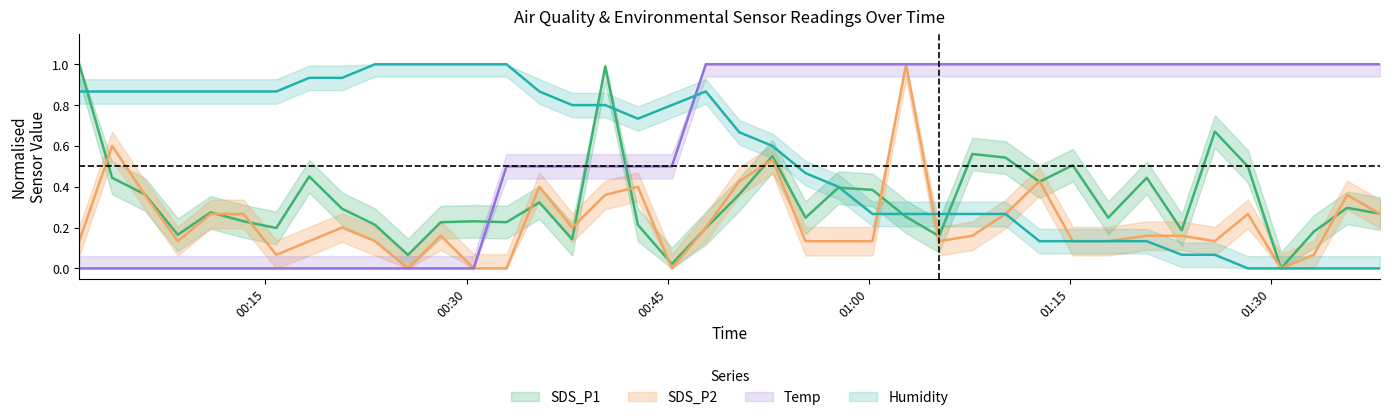

Reading left to right, list all the values displayed in this chart.

SDS_P1: 2021/05/22 00:01:07=1.0	2021/05/22 00:03:34=0.4	2021/05/22 00:06:01=0.4	2021/05/22 00:08:28=0.2	2021/05/22 00:10:55=0.3	2021/05/22 00:13:22=0.2	2021/05/22 00:15:49=0.2	2021/05/22 00:18:16=0.5	2021/05/22 00:20:43=0.3	2021/05/22 00:23:11=0.2	2021/05/22 00:25:38=0.1	2021/05/22 00:28:05=0.2	2021/05/22 00:30:32=0.2	2021/05/22 00:32:59=0.2	2021/05/22 00:35:26=0.3	2021/05/22 00:37:53=0.1	2021/05/22 00:40:21=1.0	2021/05/22 00:42:47=0.2	2021/05/22 00:45:19=0.0	2021/05/22 00:47:51=0.2	2021/05/22 00:50:21=0.4	2021/05/22 00:52:49=0.5	2021/05/22 00:55:17=0.2	2021/05/22 00:57:44=0.4	2021/05/22 01:00:17=0.4	2021/05/22 01:02:47=0.3	2021/05/22 01:05:15=0.2	2021/05/22 01:07:44=0.6	2021/05/22 01:10:12=0.5	2021/05/22 01:12:44=0.4	2021/05/22 01:15:13=0.5	2021/05/22 01:17:52=0.2	2021/05/22 01:20:44=0.4	2021/05/22 01:23:21=0.2	2021/05/22 01:25:49=0.7	2021/05/22 01:28:17=0.5	2021/05/22 01:30:45=0.0	2021/05/22 01:33:12=0.2	2021/05/22 01:35:41=0.3	2021/05/22 01:38:08=0.3
SDS_P2: 2021/05/22 00:01:07=0.1	2021/05/22 00:03:34=0.6	2021/05/22 00:06:01=0.4	2021/05/22 00:08:28=0.1	2021/05/22 00:10:55=0.3	2021/05/22 00:13:22=0.3	2021/05/22 00:15:49=0.1	2021/05/22 00:18:16=0.1	2021/05/22 00:20:43=0.2	2021/05/22 00:23:11=0.1	2021/05/22 00:25:38=0.0	2021/05/22 00:28:05=0.2	2021/05/22 00:30:32=0.0	2021/05/22 00:32:59=0.0	2021/05/22 00:35:26=0.4	2021/05/22 00:37:53=0.2	2021/05/22 00:40:21=0.4	2021/05/22 00:42:47=0.4	2021/05/22 00:45:19=0.0	2021/05/22 00:47:51=0.2	2021/05/22 00:50:21=0.4	2021/05/22 00:52:49=0.5	2021/05/22 00:55:17=0.1	2021/05/22 00:57:44=0.1	2021/05/22 01:00:17=0.1	2021/05/22 01:02:47=1.0	2021/05/22 01:05:15=0.1	2021/05/22 01:07:44=0.2	2021/05/22 01:10:12=0.3	2021/05/22 01:12:44=0.4	2021/05/22 01:15:13=0.1	2021/05/22 01:17:52=0.1	2021/05/22 01:20:44=0.2	2021/05/22 01:23:21=0.2	2021/05/22 01:25:49=0.1	2021/05/22 01:28:17=0.3	2021/05/22 01:30:45=0.0	2021/05/22 01:33:12=0.1	2021/05/22 01:35:41=0.4	2021/05/22 01:38:08=0.3
Temp: 2021/05/22 00:01:07=0.0	2021/05/22 00:03:34=0.0	2021/05/22 00:06:01=0.0	2021/05/22 00:08:28=0.0	2021/05/22 00:10:55=0.0	2021/05/22 00:13:22=0.0	2021/05/22 00:15:49=0.0	2021/05/22 00:18:16=0.0	2021/05/22 00:20:43=0.0	2021/05/22 00:23:11=0.0	2021/05/22 00:25:38=0.0	2021/05/22 00:28:05=0.0	2021/05/22 00:30:32=0.0	2021/05/22 00:32:59=0.5	2021/05/22 00:35:26=0.5	2021/05/22 00:37:53=0.5	2021/05/22 00:40:21=0.5	2021/05/22 00:42:47=0.5	2021/05/22 00:45:19=0.5	2021/05/22 00:47:51=1.0	2021/05/22 00:50:21=1.0	2021/05/22 00:52:49=1.0	2021/05/22 00:55:17=1.0	2021/05/22 00:57:44=1.0	2021/05/22 01:00:17=1.0	2021/05/22 01:02:47=1.0	2021/05/22 01:05:15=1.0	2021/05/22 01:07:44=1.0	2021/05/22 01:10:12=1.0	2021/05/22 01:12:44=1.0	2021/05/22 01:15:13=1.0	2021/05/22 01:17:52=1.0	2021/05/22 01:20:44=1.0	2021/05/22 01:23:21=1.0	2021/05/22 01:25:49=1.0	2021/05/22 01:28:17=1.0	2021/05/22 01:30:45=1.0	2021/05/22 01:33:12=1.0	2021/05/22 01:35:41=1.0	2021/05/22 01:38:08=1.0
Humidity: 2021/05/22 00:01:07=0.9	2021/05/22 00:03:34=0.9	2021/05/22 00:06:01=0.9	2021/05/22 00:08:28=0.9	2021/05/22 00:10:55=0.9	2021/05/22 00:13:22=0.9	2021/05/22 00:15:49=0.9	2021/05/22 00:18:16=0.9	2021/05/22 00:20:43=0.9	2021/05/22 00:23:11=1.0	2021/05/22 00:25:38=1.0	2021/05/22 00:28:05=1.0	2021/05/22 00:30:32=1.0	2021/05/22 00:32:59=1.0	2021/05/22 00:35:26=0.9	2021/05/22 00:37:53=0.8	2021/05/22 00:40:21=0.8	2021/05/22 00:42:47=0.7	2021/05/22 00:45:19=0.8	2021/05/22 00:47:51=0.9	2021/05/22 00:50:21=0.7	2021/05/22 00:52:49=0.6	2021/05/22 00:55:17=0.5	2021/05/22 00:57:44=0.4	2021/05/22 01:00:17=0.3	2021/05/22 01:02:47=0.3	2021/05/22 01:05:15=0.3	2021/05/22 01:07:44=0.3	2021/05/22 01:10:12=0.3	2021/05/22 01:12:44=0.1	2021/05/22 01:15:13=0.1	2021/05/22 01:17:52=0.1	2021/05/22 01:20:44=0.1	2021/05/22 01:23:21=0.1	2021/05/22 01:25:49=0.1	2021/05/22 01:28:17=0.0	2021/05/22 01:30:45=0.0	2021/05/22 01:33:12=0.0	2021/05/22 01:35:41=0.0	2021/05/22 01:38:08=0.0